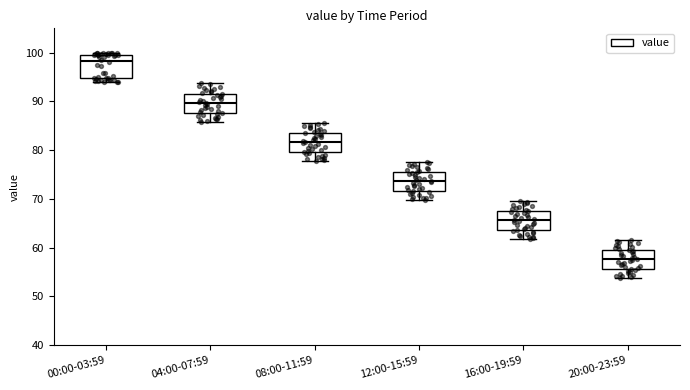

Where does the upper whisker of the box for 04:00-07:59 end on the y-axis? The values are not printed on the chart, so give them approximately, as read against the axis.

94